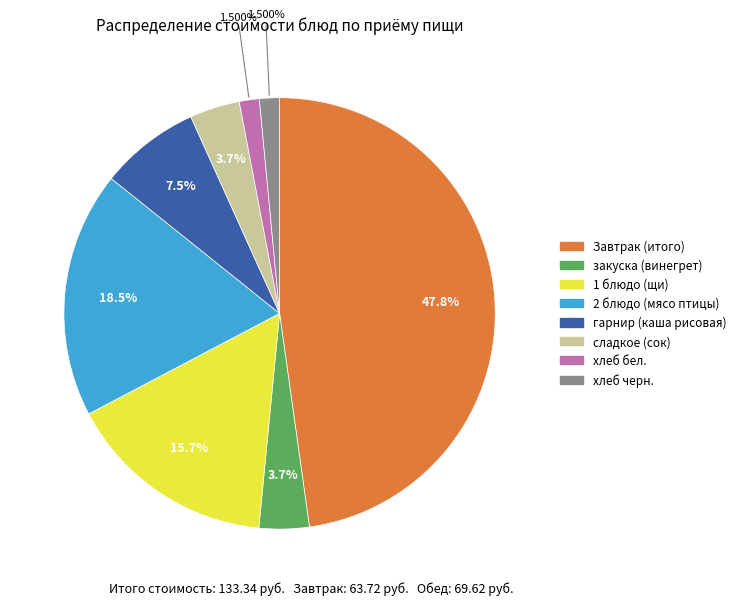

Which category has the biggest portion of the pie?

Завтрак (итого)